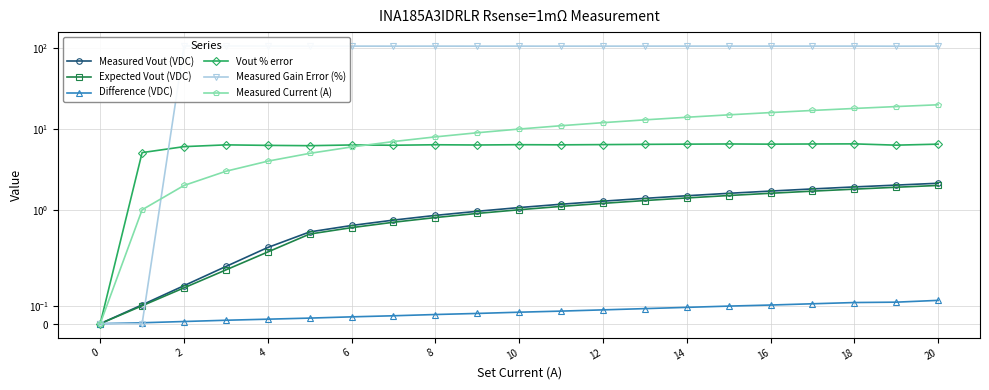

Does the chart display data point markers on the line(s)?

Yes